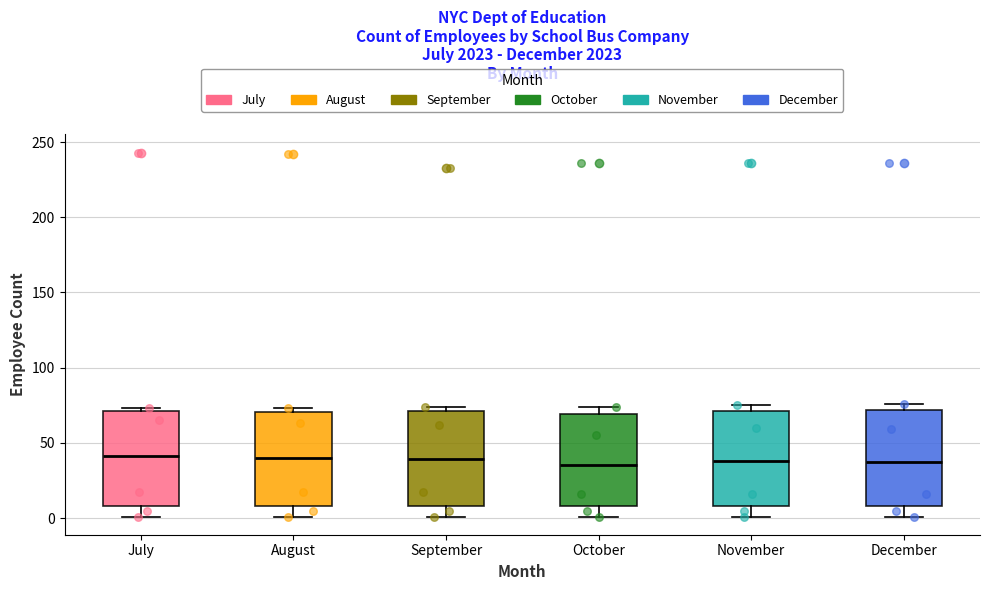

Reading left to right, read every box against the y-axis: the position of its median line, the range the box covers, and the ends of its whiskers. The values are not printed on the chart, so give them approximately, as read against the axis.

July: median 40, box 10 to 70, whiskers 0 to 75
August: median 40, box 10 to 70, whiskers 0 to 75
September: median 40, box 10 to 70, whiskers 0 to 75
October: median 35, box 10 to 70, whiskers 0 to 75
November: median 40, box 10 to 70, whiskers 0 to 75
December: median 40, box 10 to 70, whiskers 0 to 75